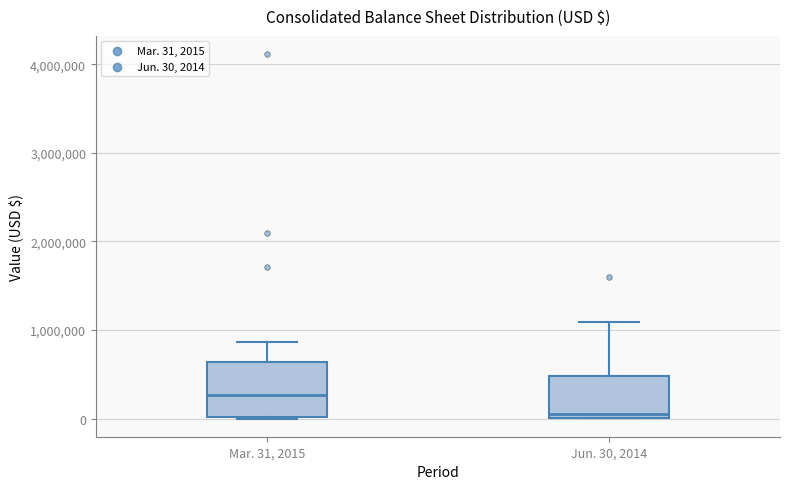

Reading left to right, read every box against the y-axis: the position of its median line, the range the box covers, and the ends of its whiskers. The values are not printed on the chart, so give them approximately, as read against the axis.

Mar. 31, 2015: median 300000, box 0 to 600000, whiskers 0 to 900000
Jun. 30, 2014: median 100000, box 0 to 500000, whiskers 0 to 1100000